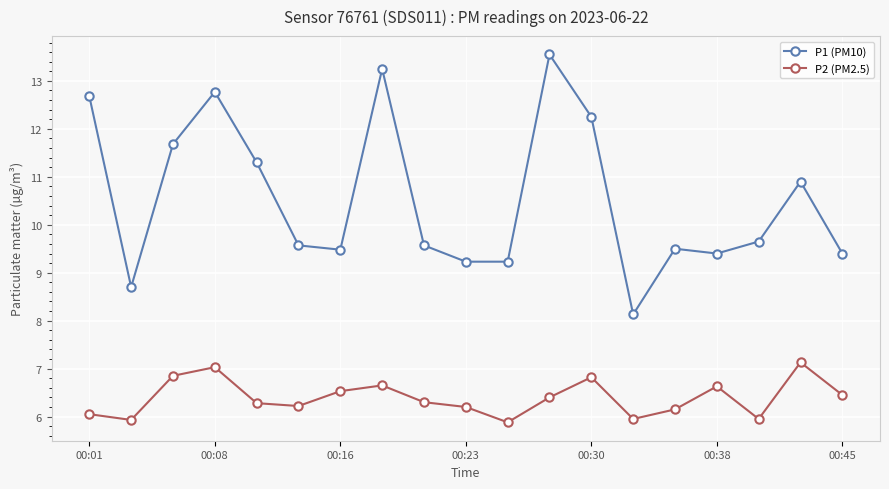

What is the maximum value for P2 (PM2.5)?

7.1